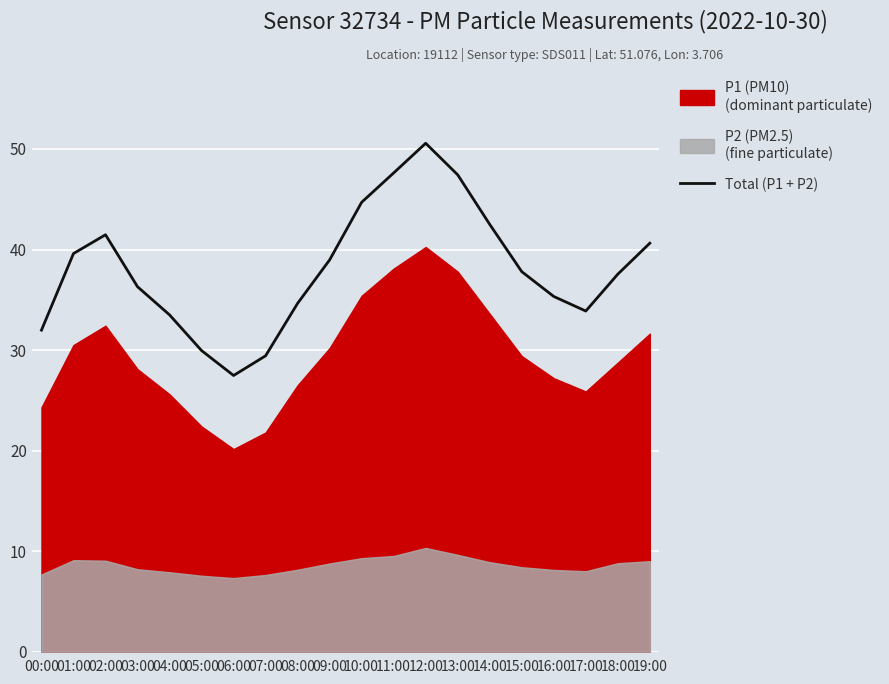

True or false: the data shows 85.0 at 13:00.

False